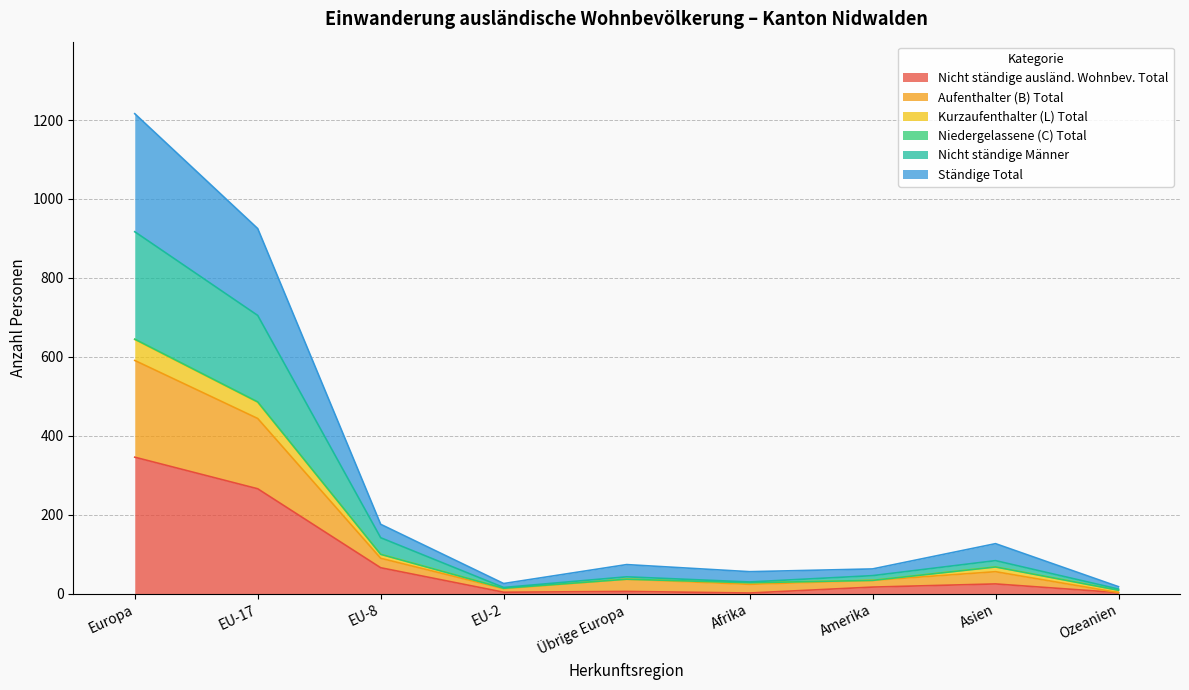

What is the maximum value for Nicht ständige ausländ. Wohnbev. Total?

346